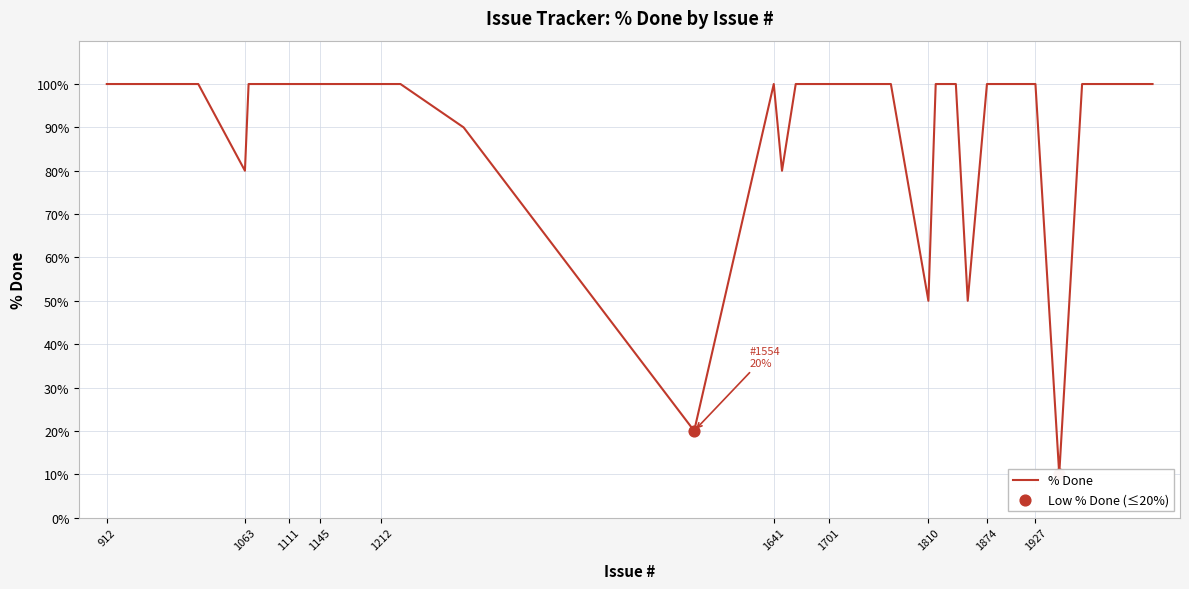

What is the ratio of the value at 1703 to the value at 1212?

1.0